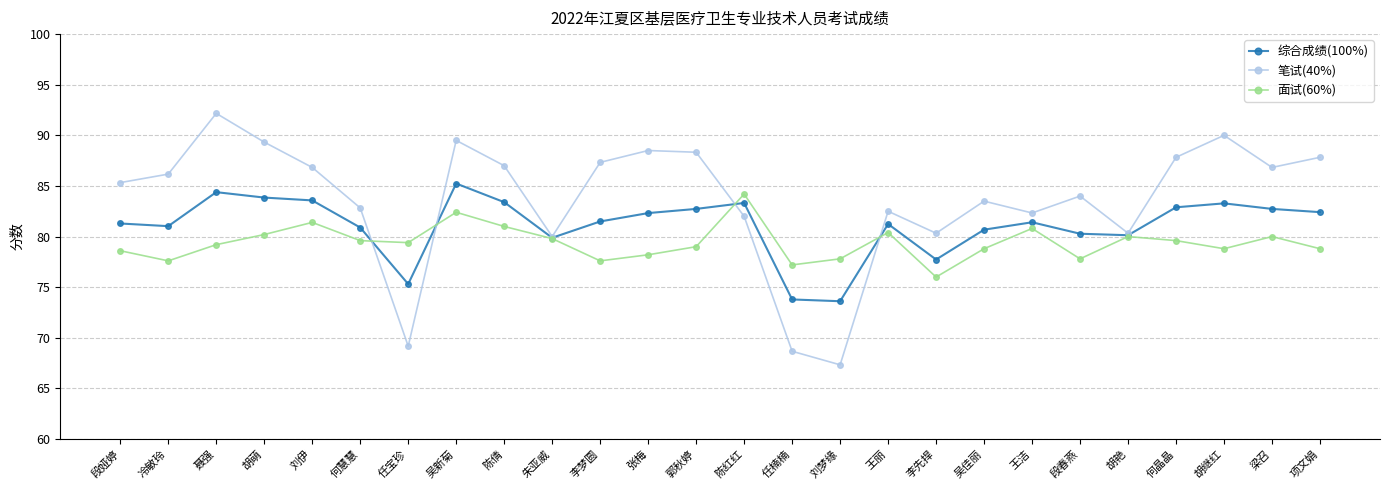

List the series in order of their peak value, highest first.

笔试(40%), 综合成绩(100%), 面试(60%)